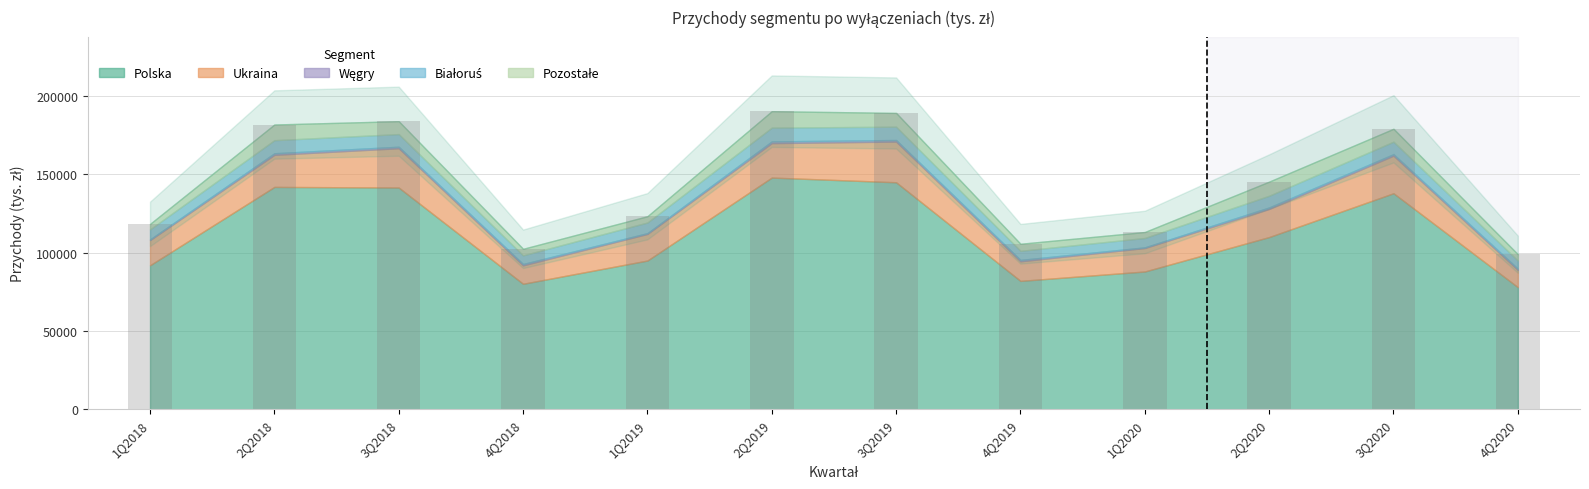

What is the difference between the values at 3Q2020 and 4Q2020?

80150